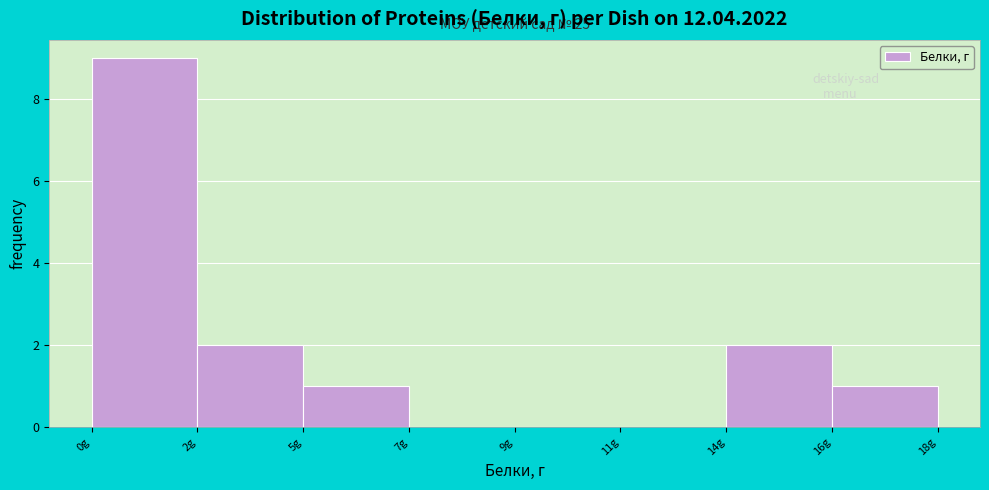

Reading right to left, extract all data points from this chart.

18g=1	14g=2	11g=0	9g=0	7g=0	5g=1	2g=2	0g=9